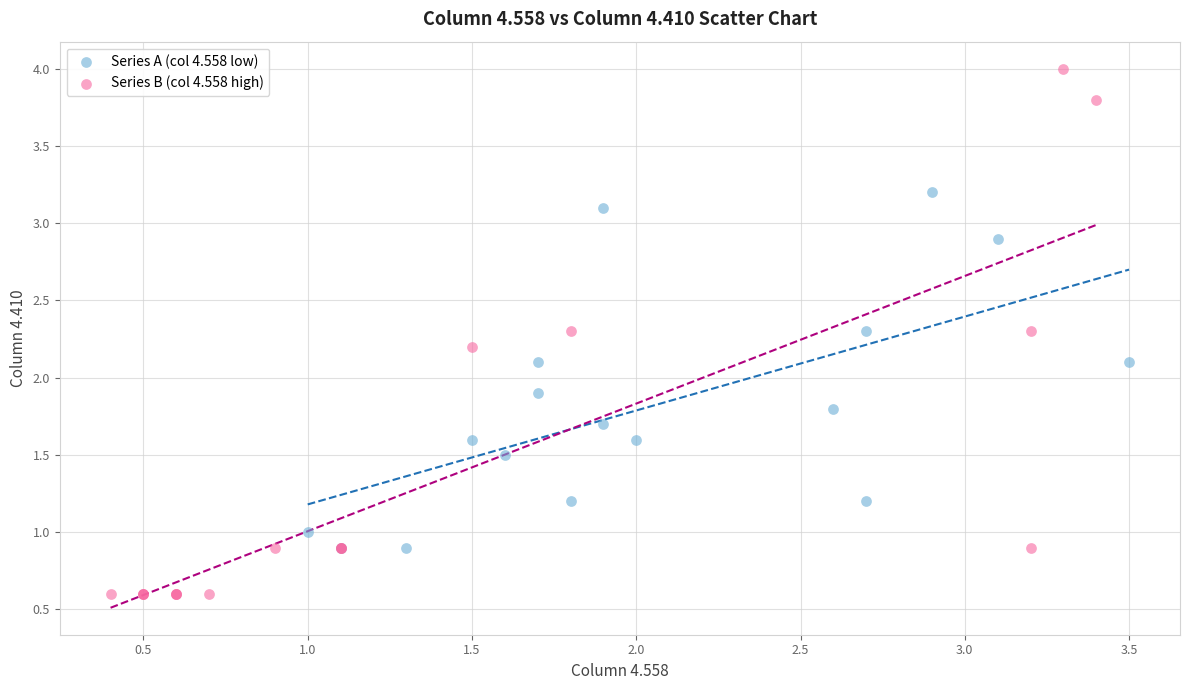

Which series reaches the minimum Y coordinate?

Series B (col 4.558 high)